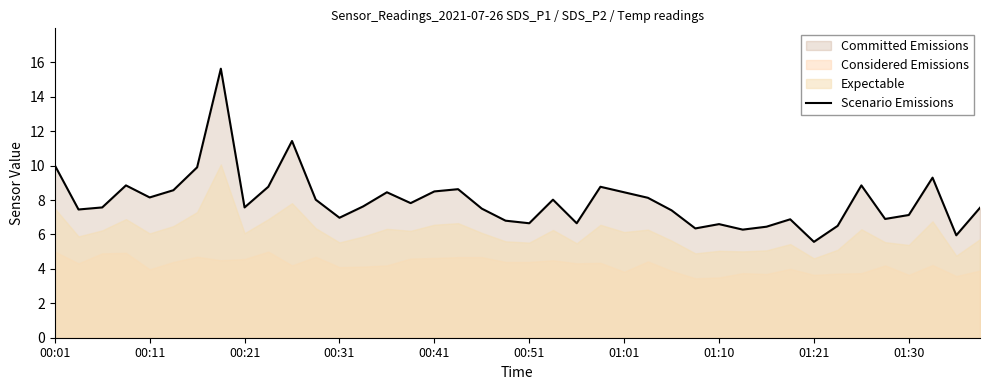

How many points are higher than both their immediate neighbors (excluding endpoints)?

11